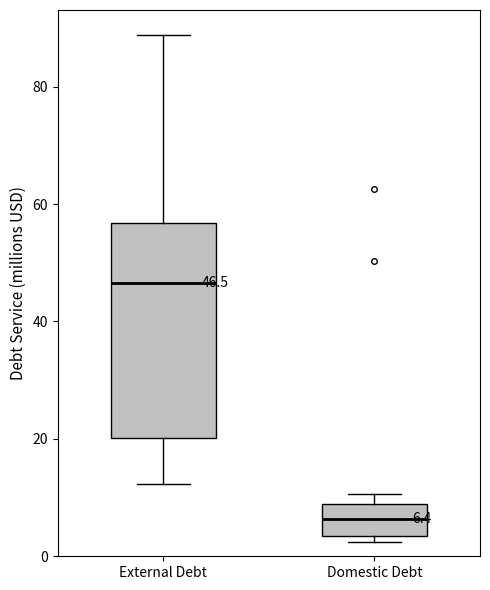

Which box's median line is the highest?

External Debt